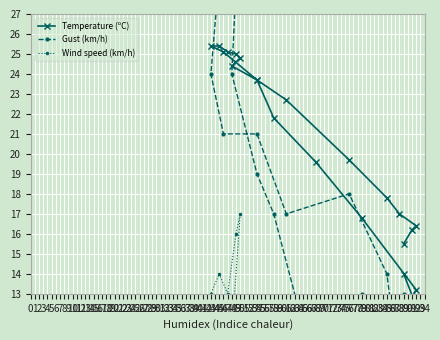

What are all the series names shown in the legend?

Temperature (ºC), Gust (km/h), Wind speed (km/h)